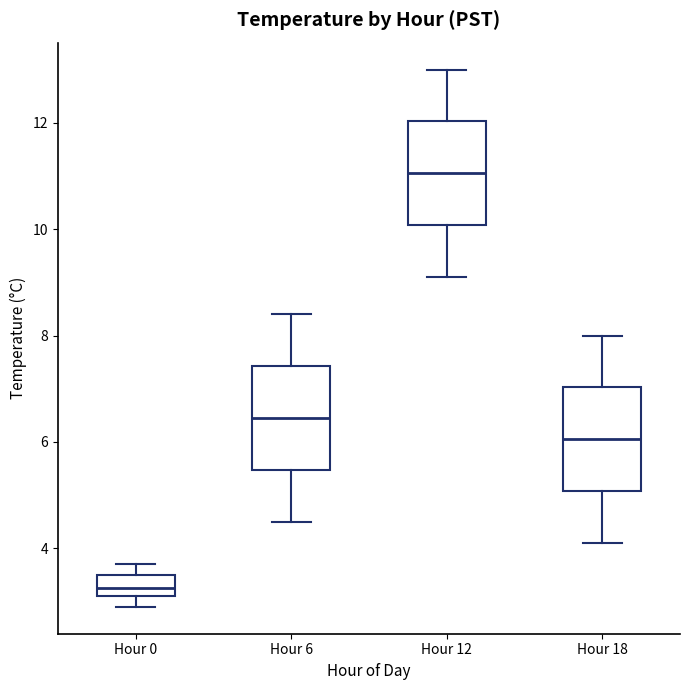

Reading left to right, transcribe this box plot: for each box, give where its median line is, the range the box spans, and where its two whiskers end, as read against the y-axis. The values are not printed on the chart, so give them approximately, as read against the axis.

Hour 0: median 3.2 (inside the box), box 3.2 to 3.6, whiskers 3.0 to 3.8
Hour 6: median 6.4, box 5.4 to 7.4, whiskers 4.6 to 8.4
Hour 12: median 11.0, box 10.0 to 12.0, whiskers 9.2 to 13.0
Hour 18: median 6.0, box 5.0 to 7.0, whiskers 4.2 to 8.0